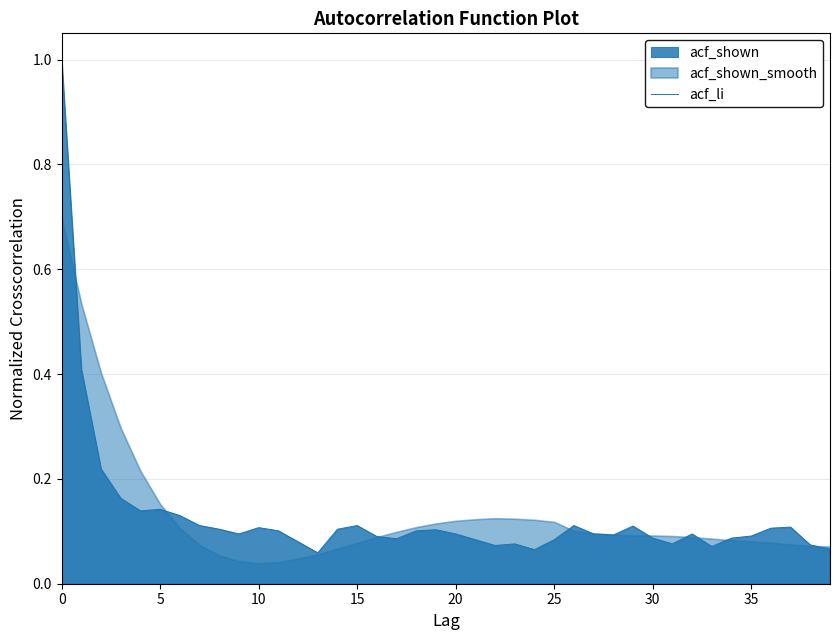

What is the label of the 1st point from the right?

39